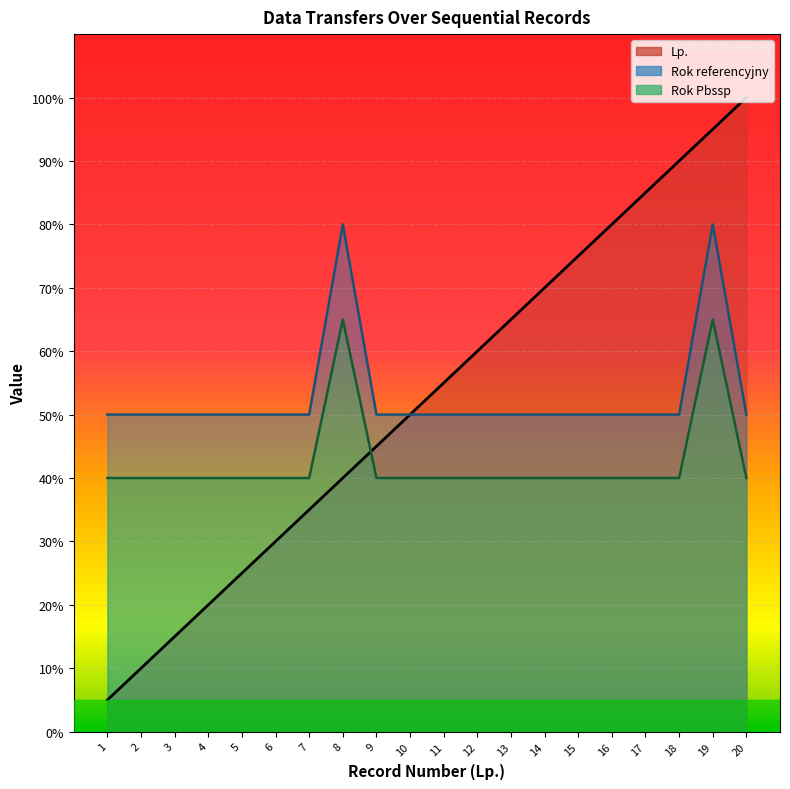

What is the sum of the Lp. values at 2 and 14?

80.0